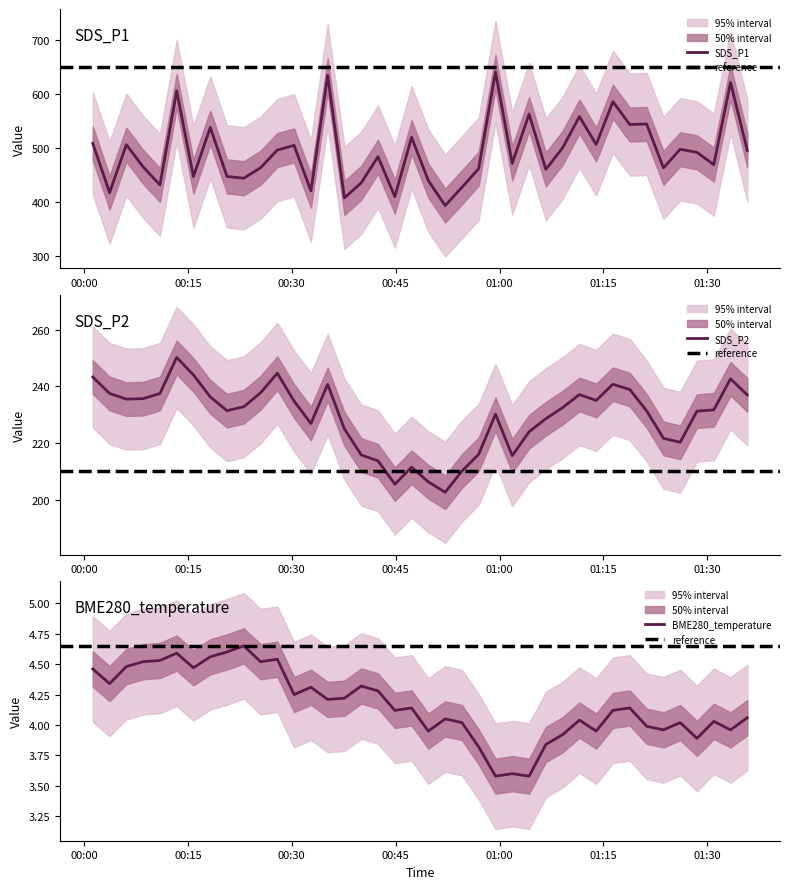

Is the value of BME280_temperature at 2024/01/06 01:18:48 greater than the value of SDS_P1 at 2024/01/06 00:40:02?

No